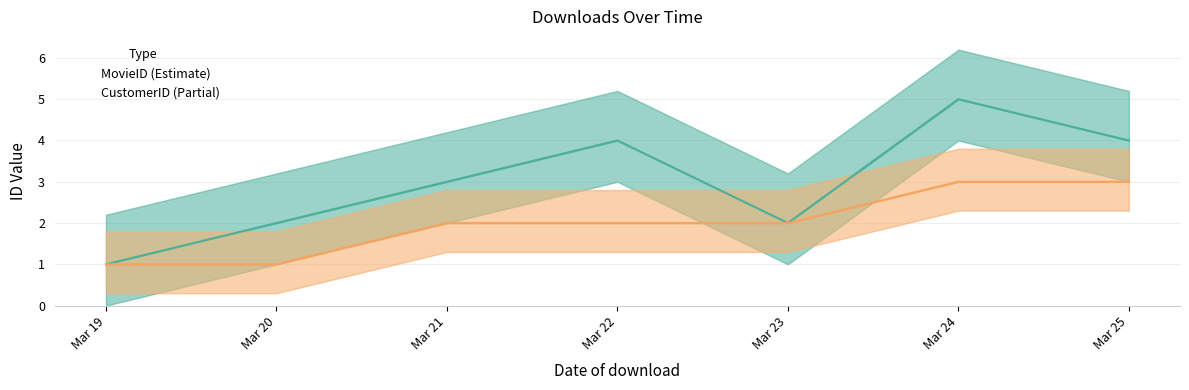

What is the value of the CustomerID point at the 3rd from the left?

2